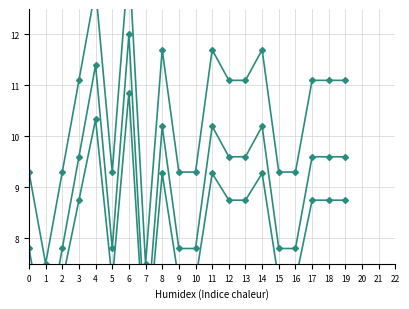

The value of power_low at 10 is 7.2. True or false?

True